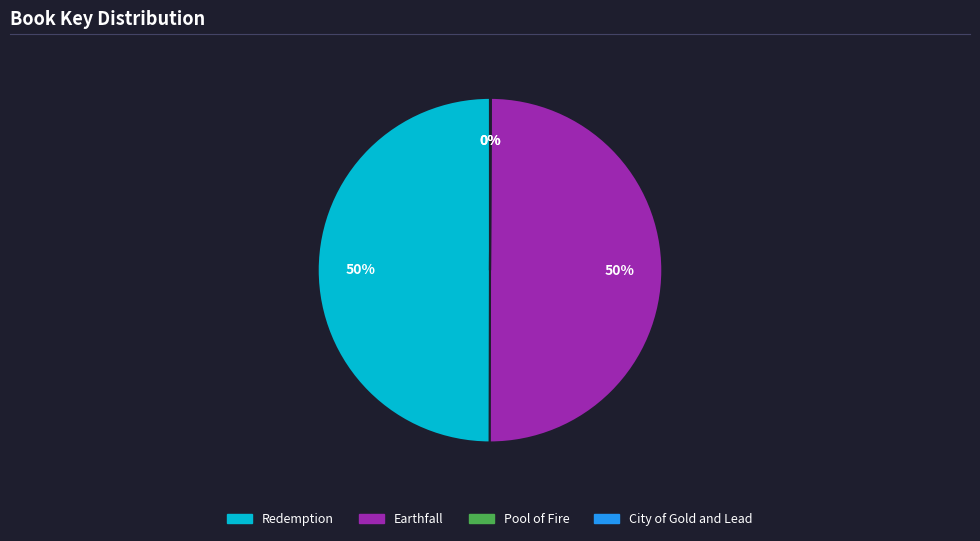

What percentage is the Redemption slice, to the nearest percent?

50%